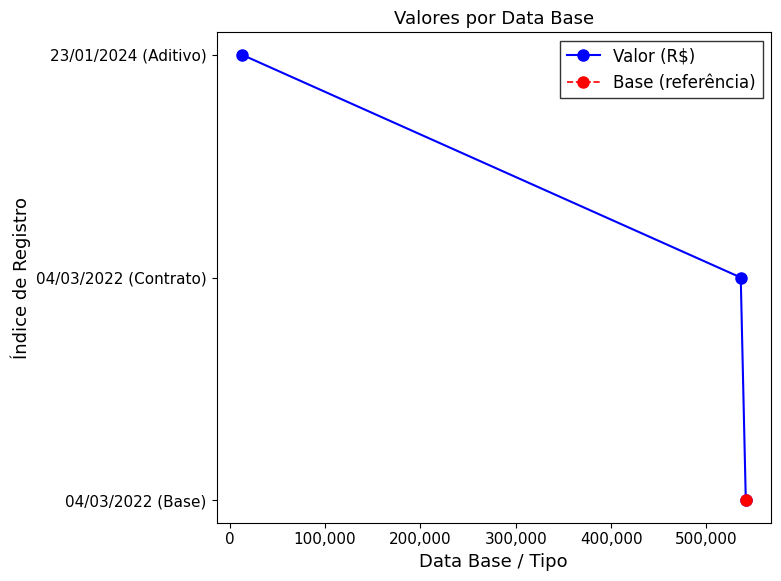

How many lines are shown in the chart?

1